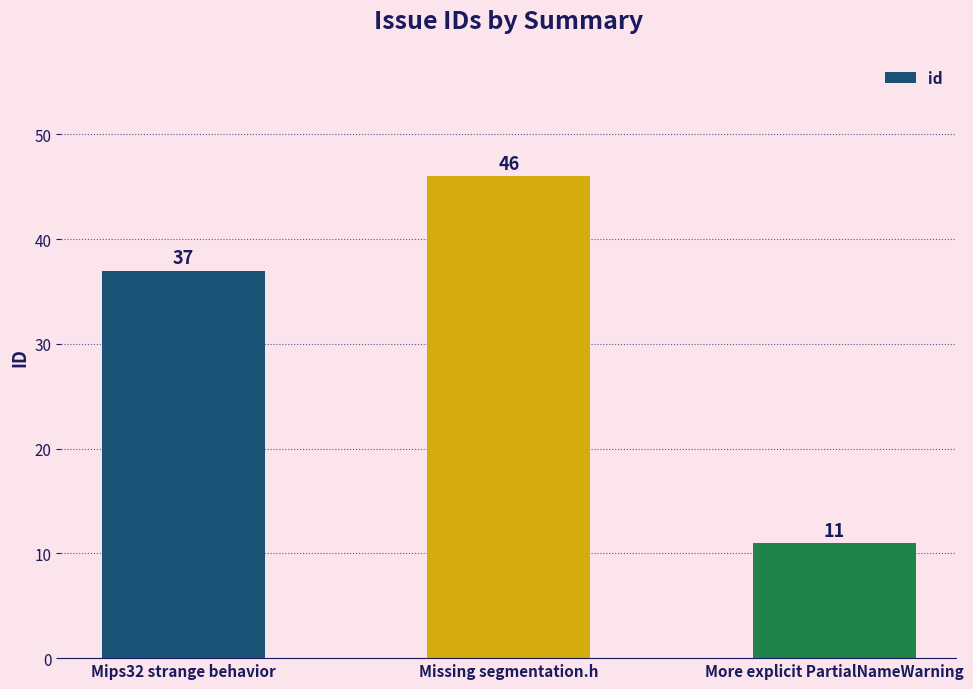

True or false: the data shows 46 at Missing segmentation.h.

True